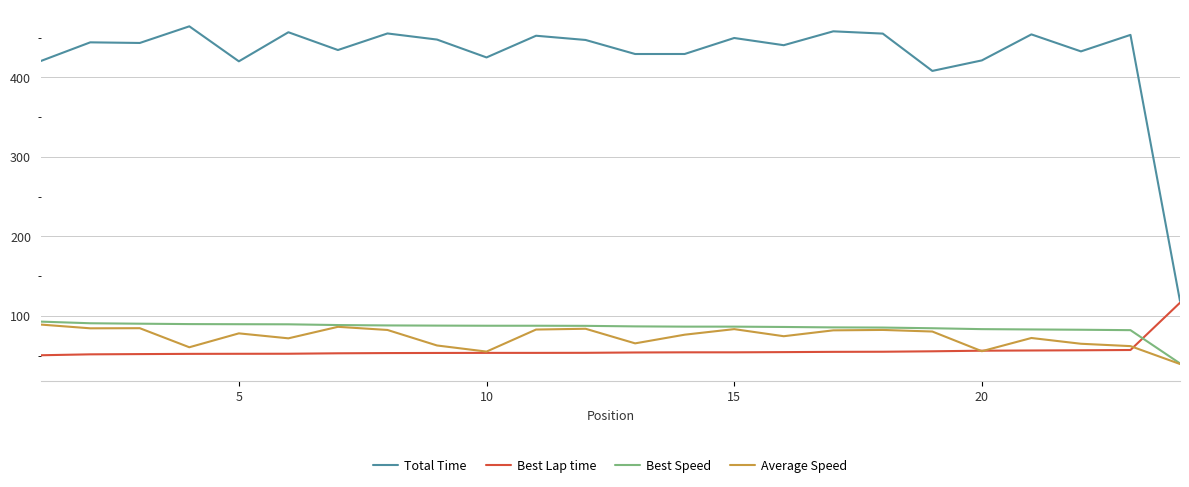

Which series has the widest spread of values?

Total Time